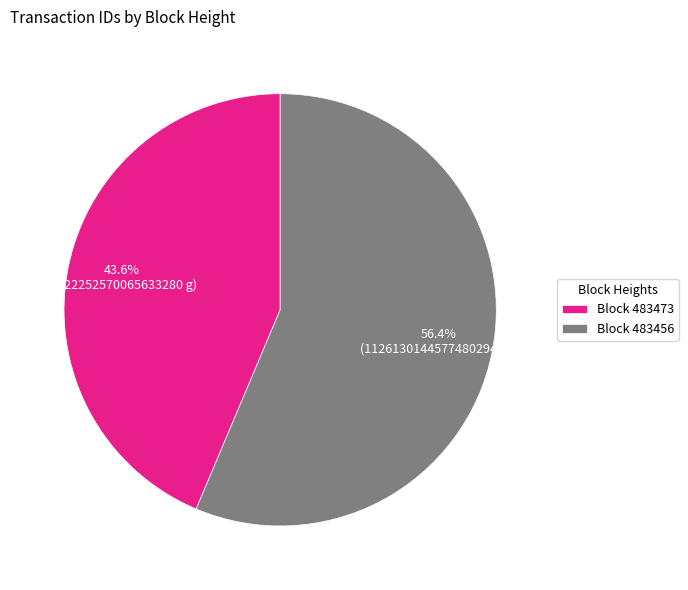

What is the smallest slice in the pie chart?

Block 483473